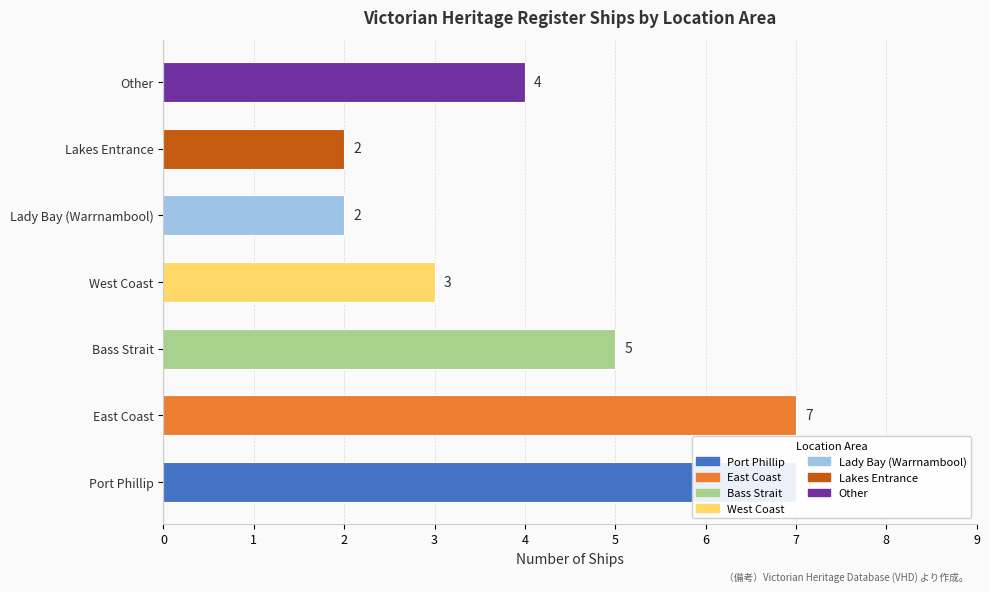

What is the value of the 6th bar from the left?

2